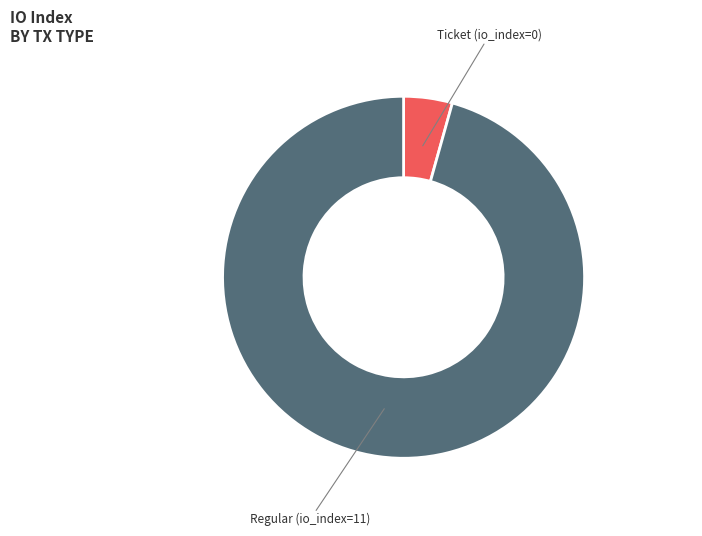

True or false: Regular (io_index=11) accounts for 96% of the total.

True